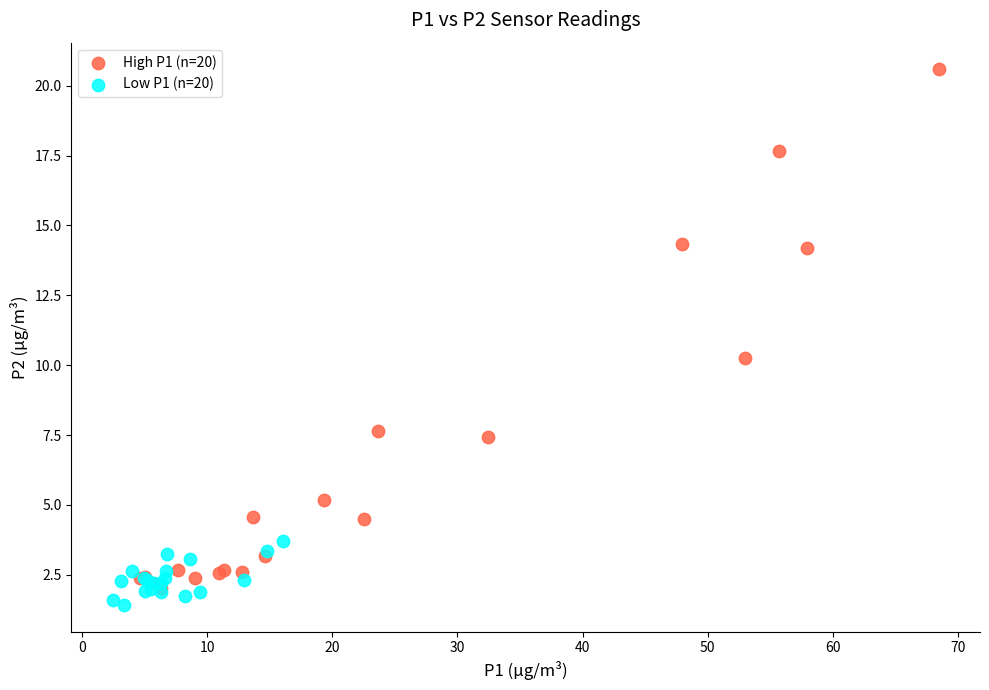

Which series has the largest Y range (max minus min)?

High P1 (n=20)